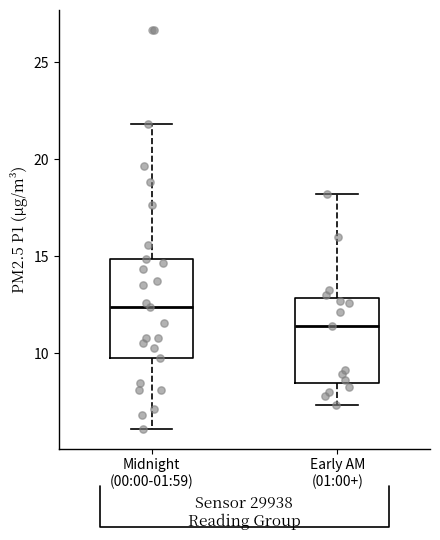

Reading left to right, read every box against the y-axis: the position of its median line, the range the box covers, and the ends of its whiskers. The values are not printed on the chart, so give them approximately, as read against the axis.

Midnight (00:00-01:59): median 12.5, box 9.5 to 15.0, whiskers 6.0 to 22.0
Early AM (01:00+): median 11.5, box 8.5 to 13.0, whiskers 7.5 to 18.0